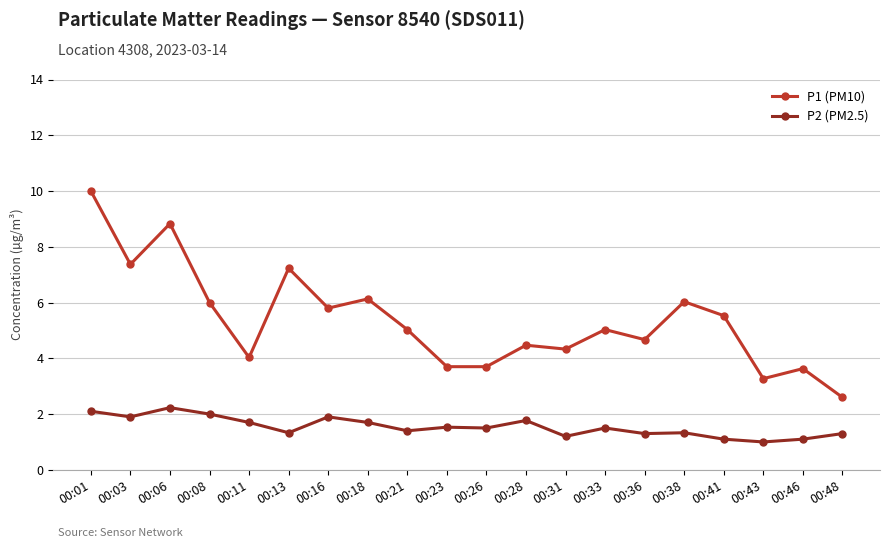

True or false: P2 (PM2.5) and P1 (PM10) intersect in this chart.

False